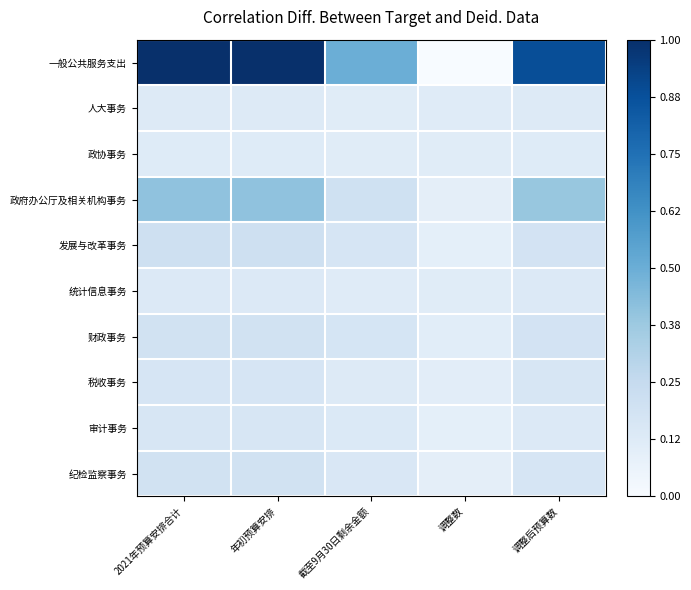

Which series has the largest range (max minus min)?

一般公共服务支出